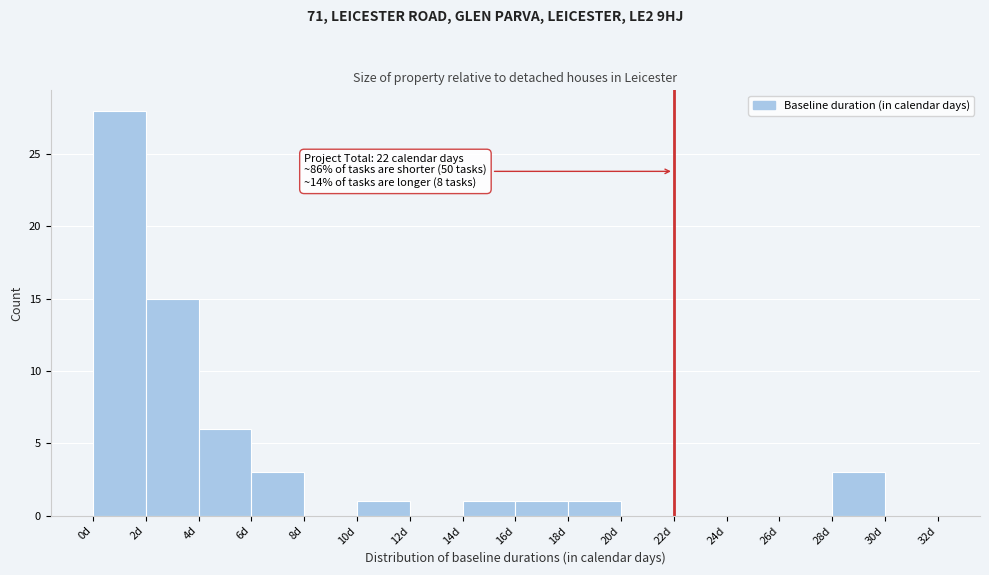

Over which range of the x-axis is the bar tallest?

0 to 2